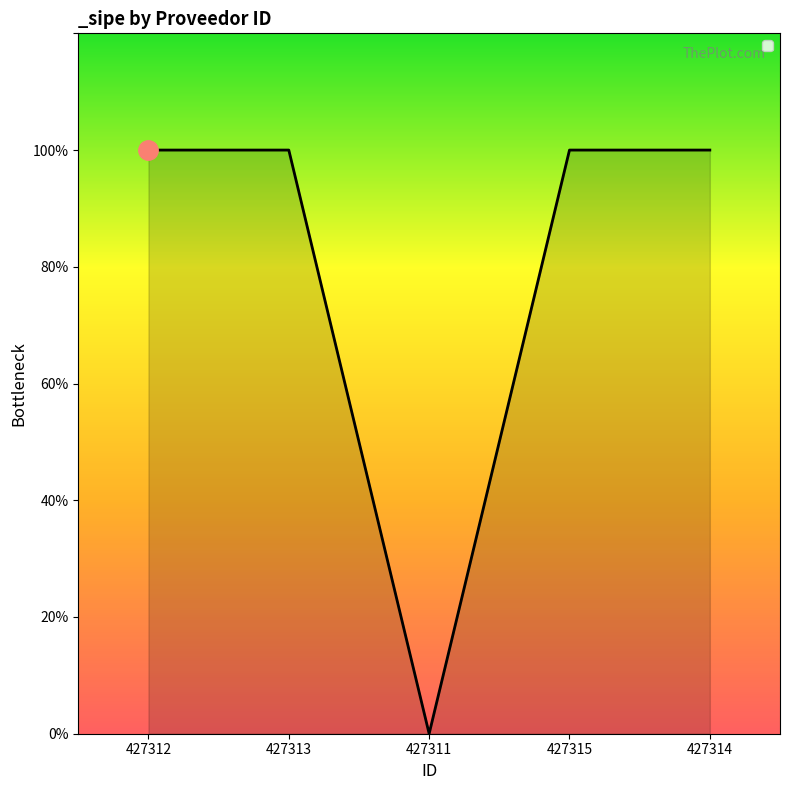

Reading left to right, what are all the values shown in this chart?

427312=1	427313=1	427311=0	427315=1	427314=1